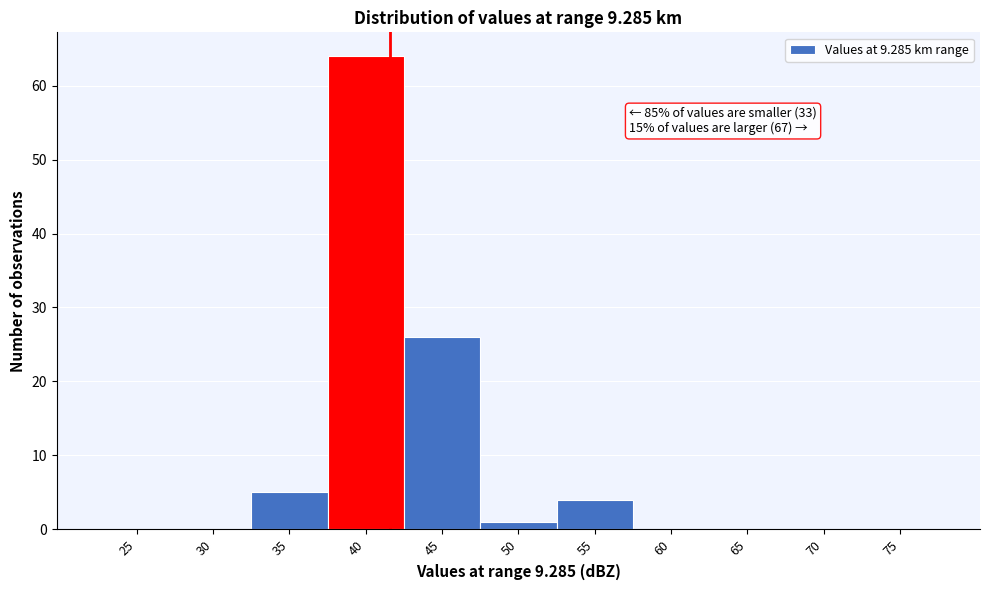

Reading left to right, what are all the values shown in this chart?

25=0	30=0	35=5	40=64	45=26	50=1	55=4	60=0	65=0	70=0	75=0